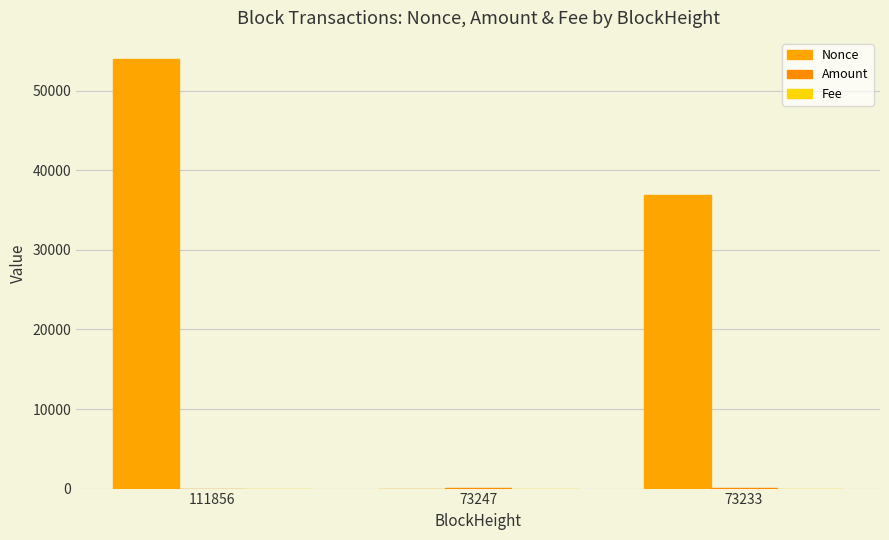

Rank the series at 111856 from lowest to highest value.

Fee, Amount, Nonce